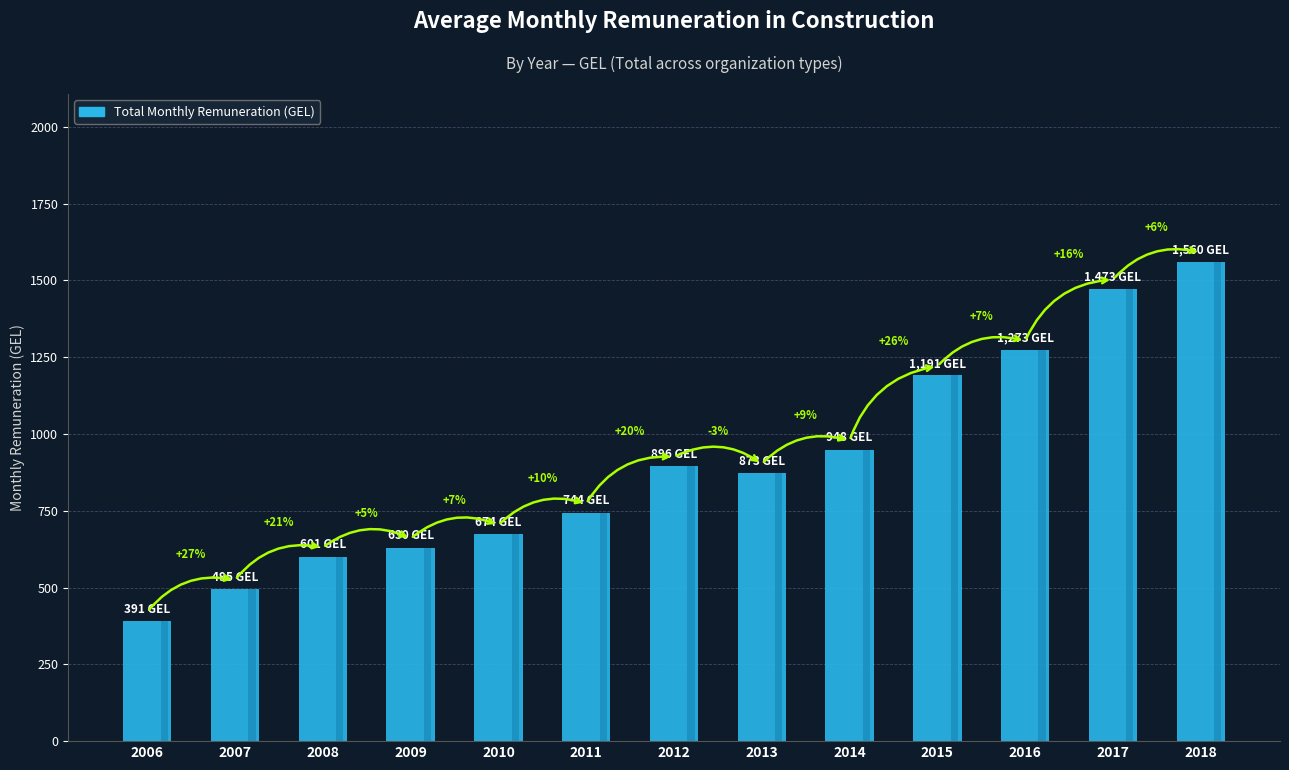

At which label is the value closest to 975?

2014